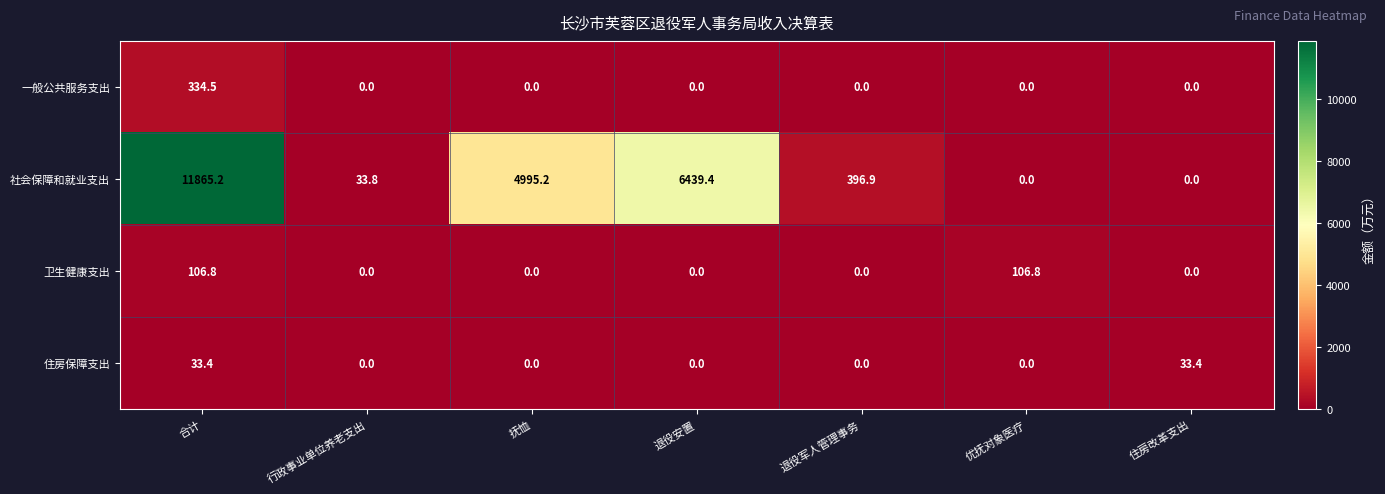

Which series changed the most between 合计 and 抚恤?

社会保障和就业支出